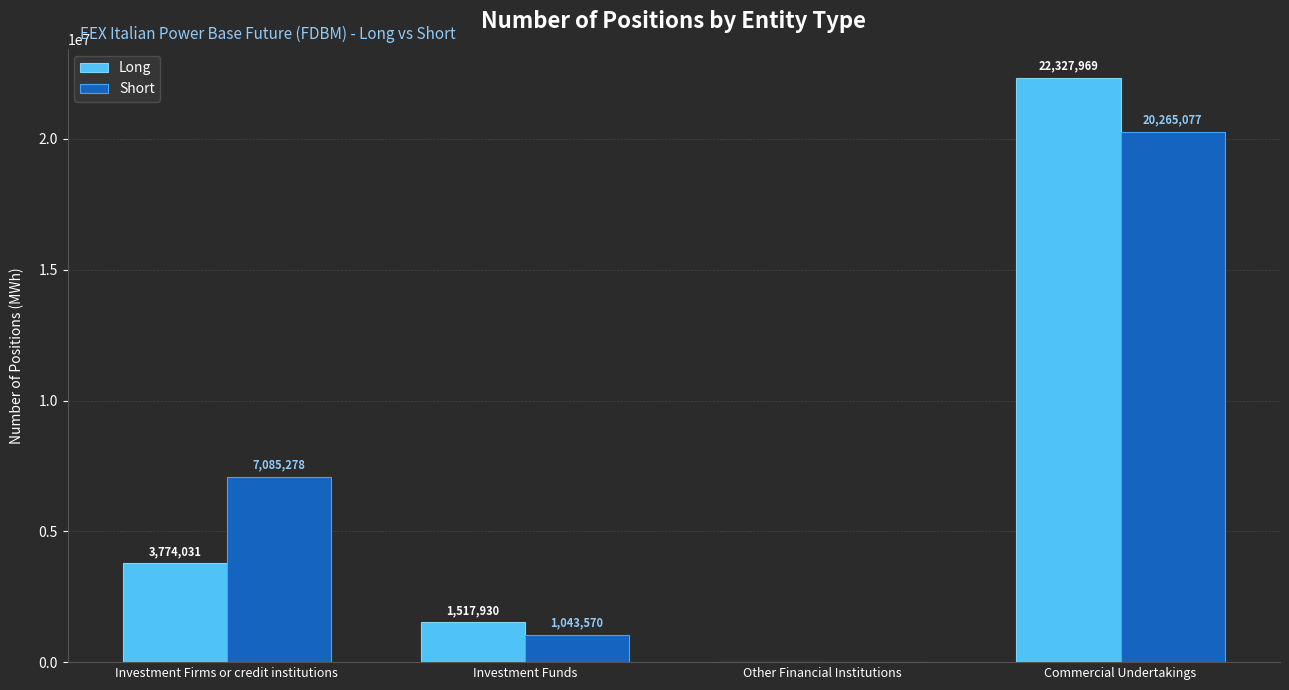

How many values in Long are above zero?

3